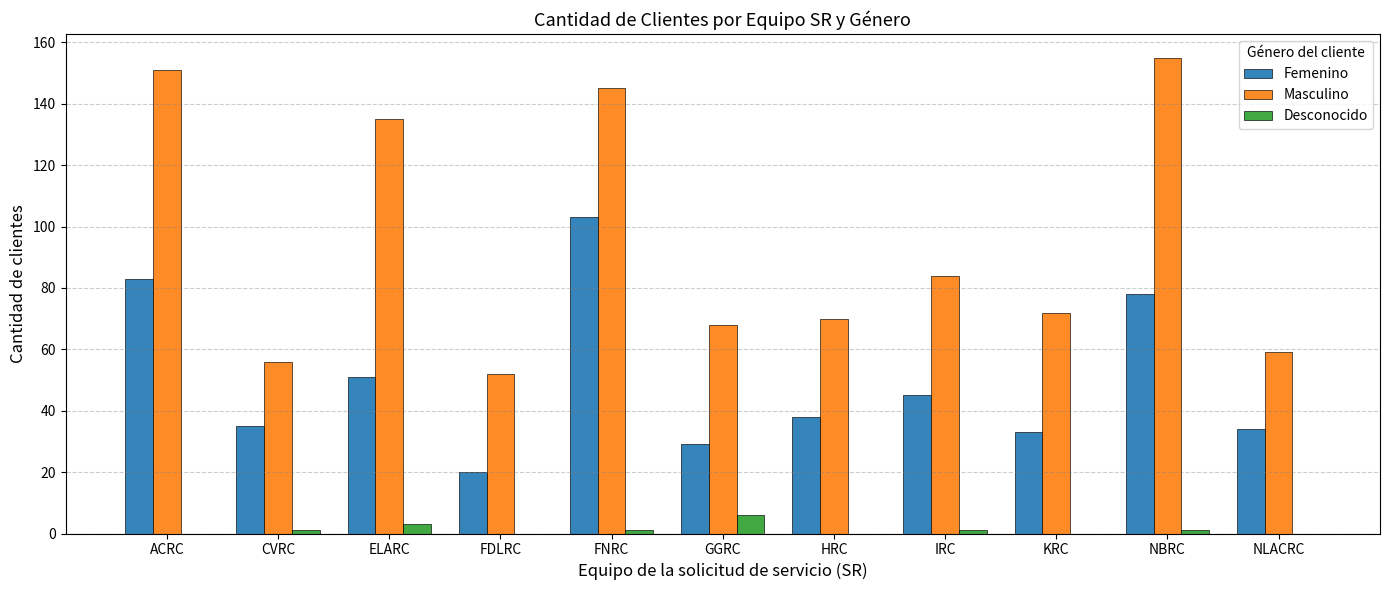

Which series has the widest spread of values?

Masculino